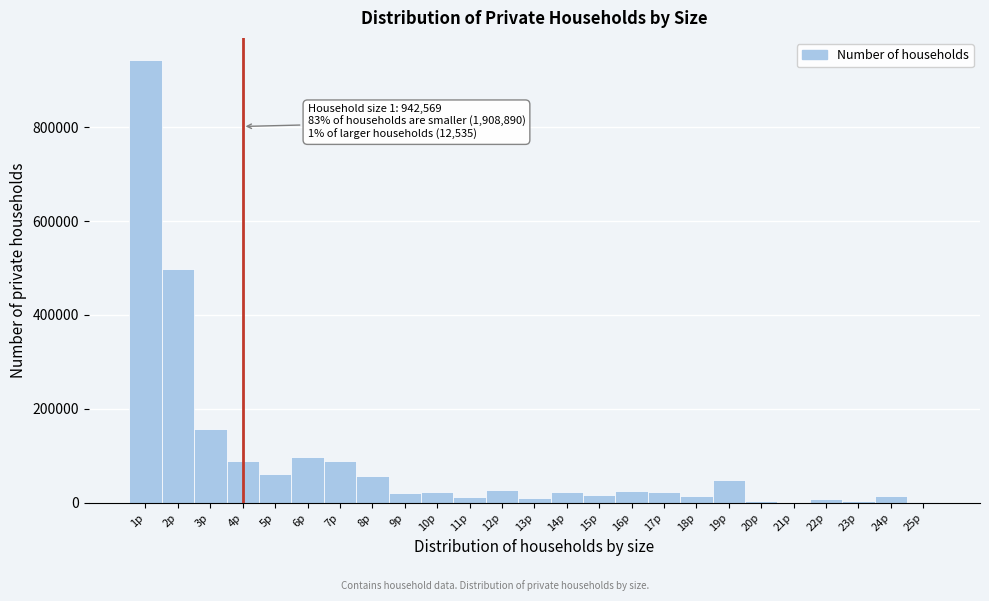

What is the maximum value shown in the chart?

942569